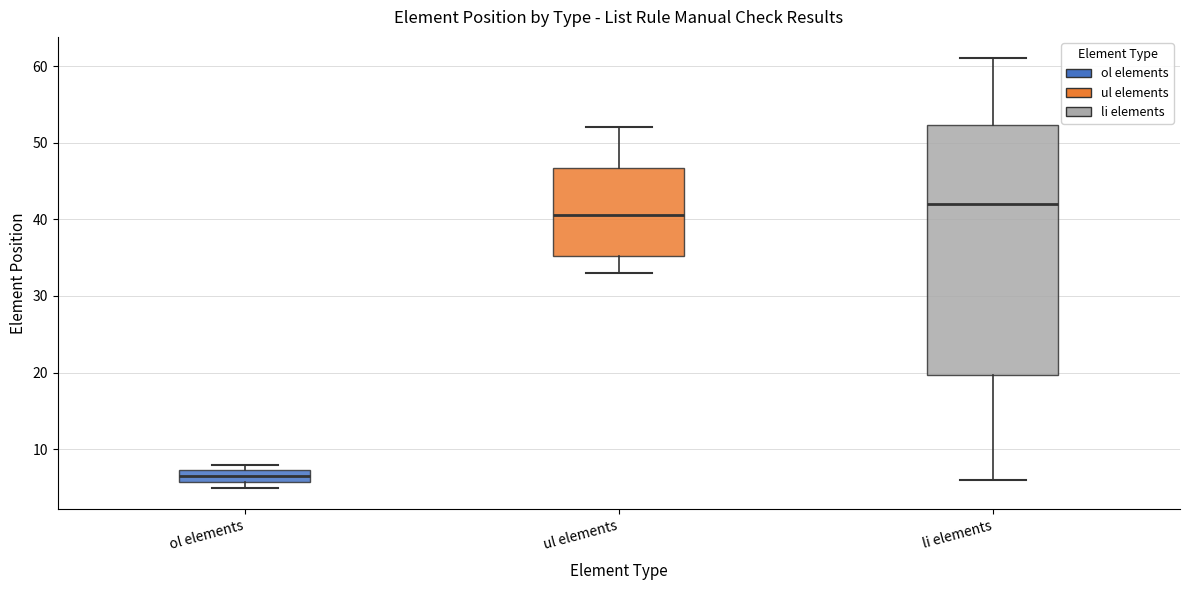

Where does the upper whisker of the box for ul elements end on the y-axis? The values are not printed on the chart, so give them approximately, as read against the axis.

52